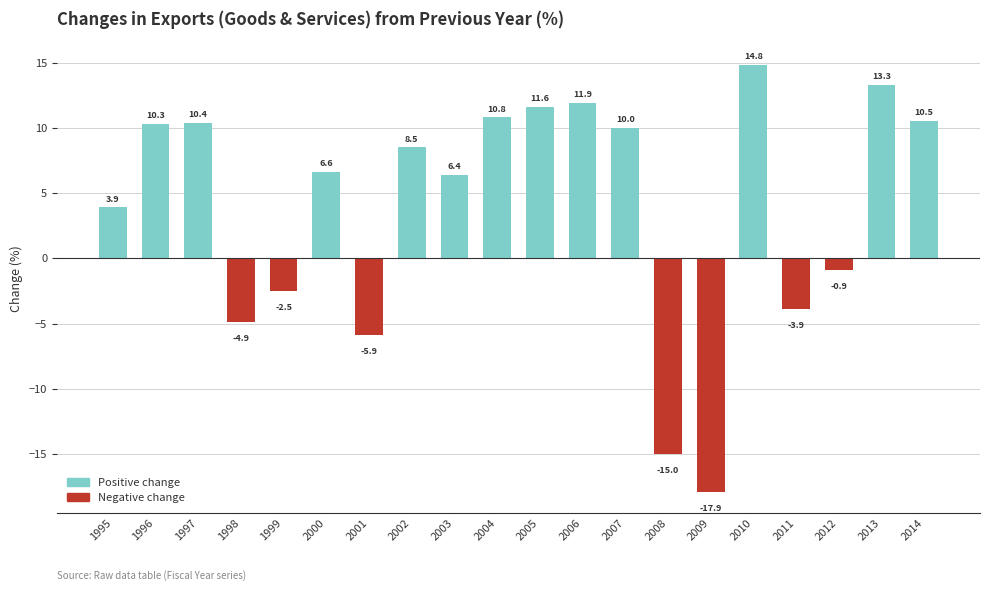

How many categories are shown in the chart?

20